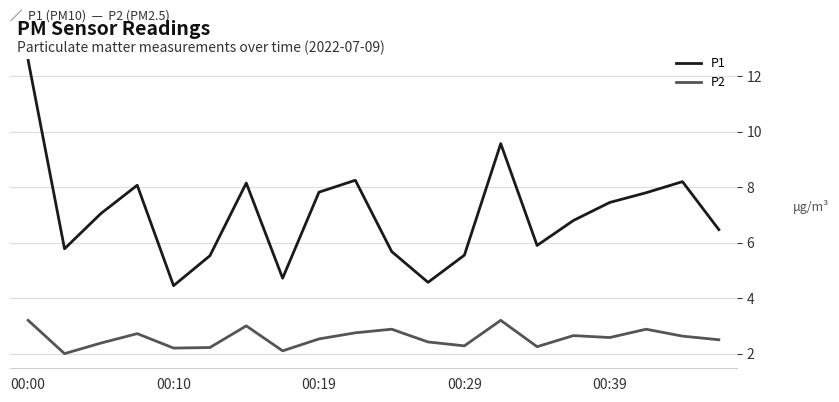

List the series in order of their peak value, lowest first.

P2, P1